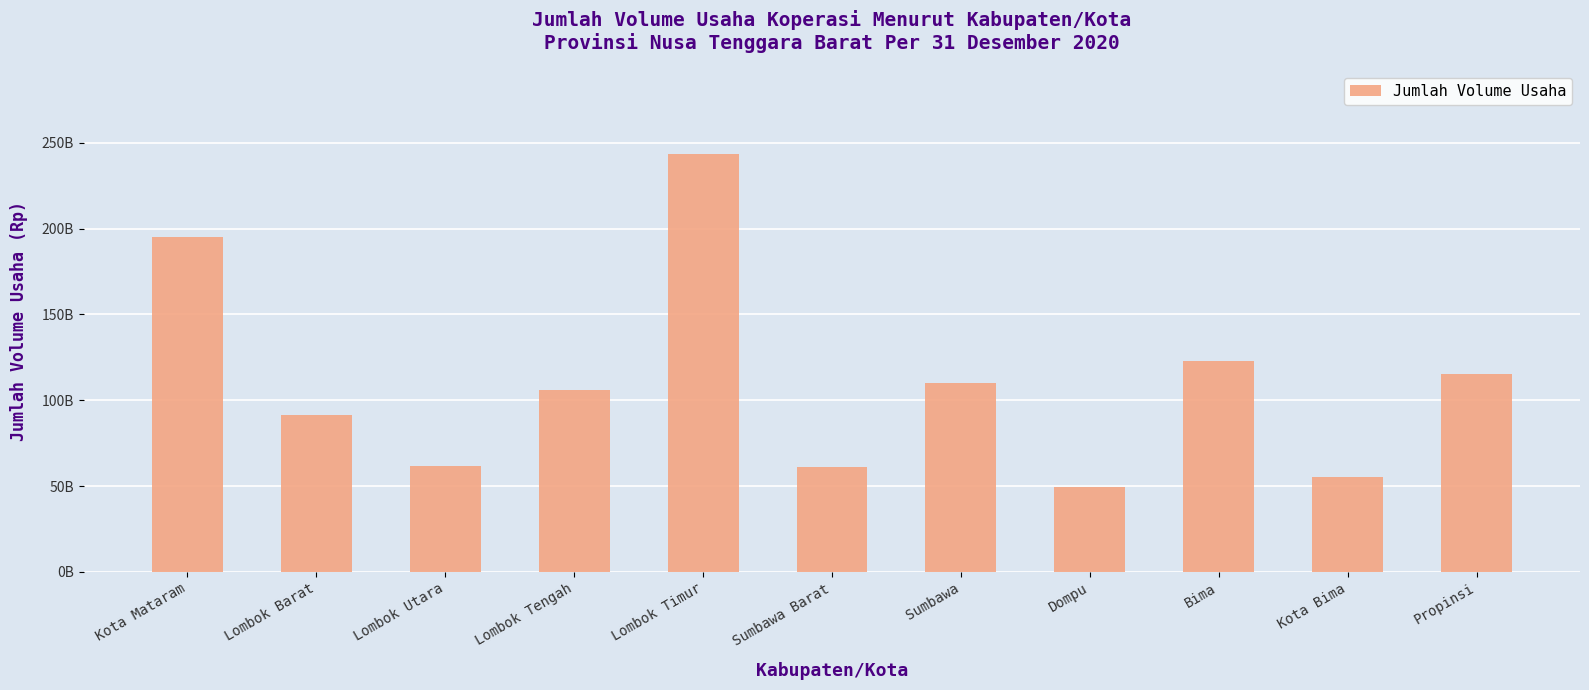

What position from the left is Propinsi?

11